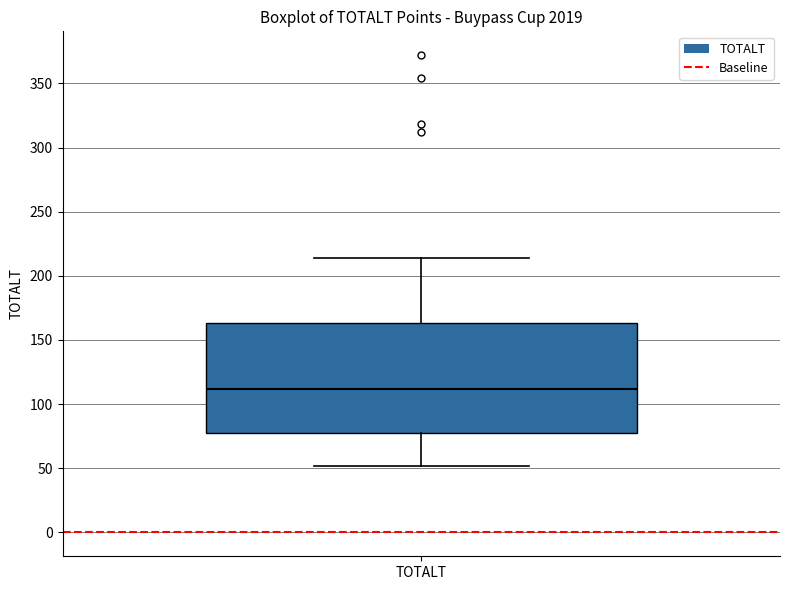

Transcribe this box plot: give where the median line is, the range the box spans, and where the two whiskers end, as read against the y-axis. The values are not printed on the chart, so give them approximately, as read against the axis.

median 110, box 80 to 165, whiskers 50 to 215